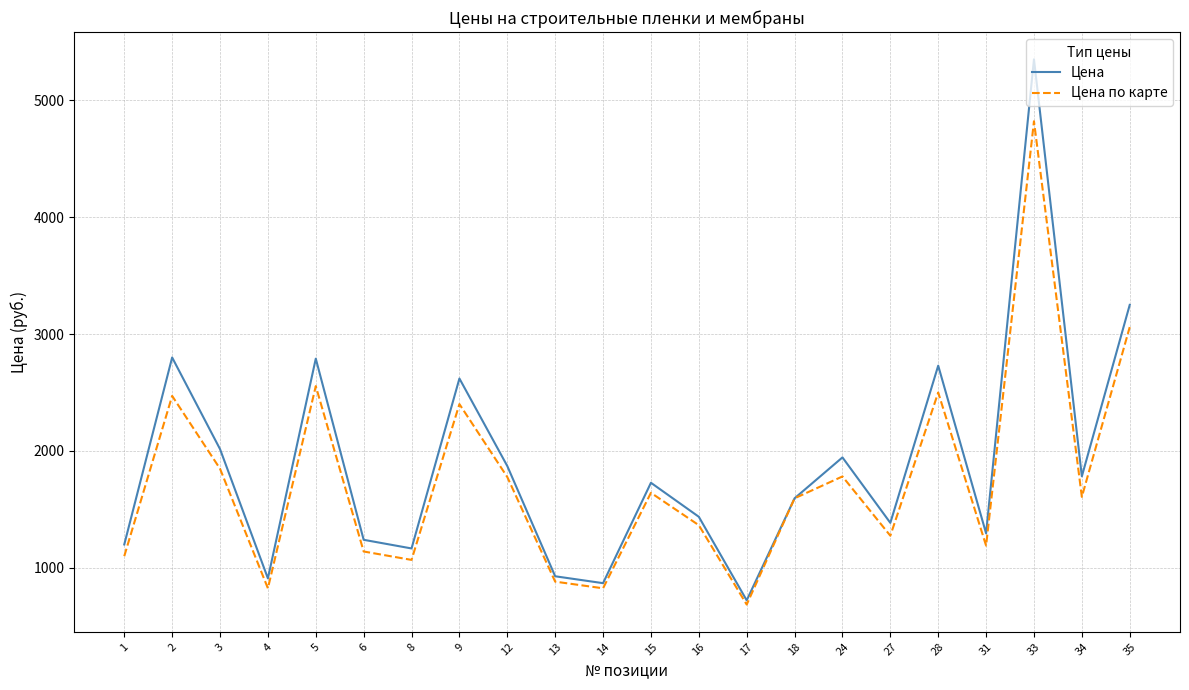

The Цена series shows 1437 at 16. True or false?

True